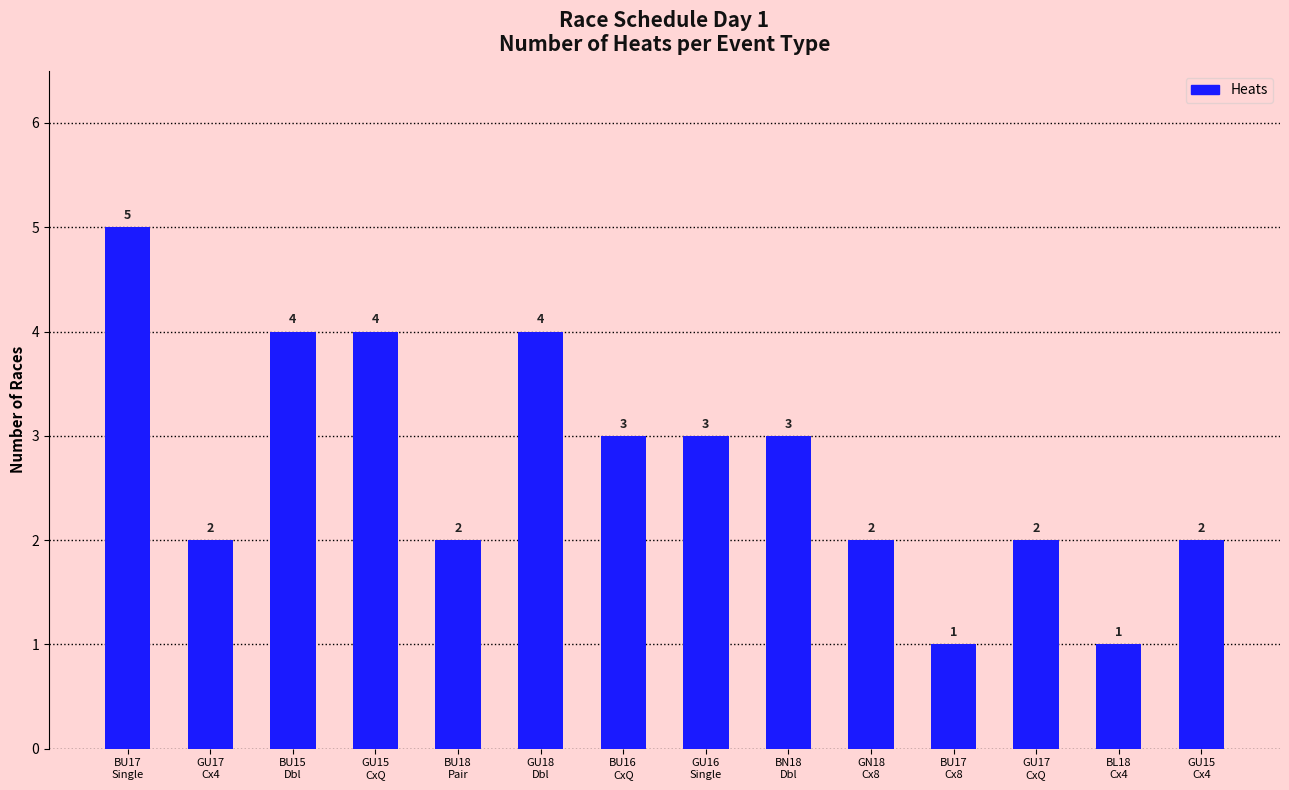

What is the greatest value displayed?

5